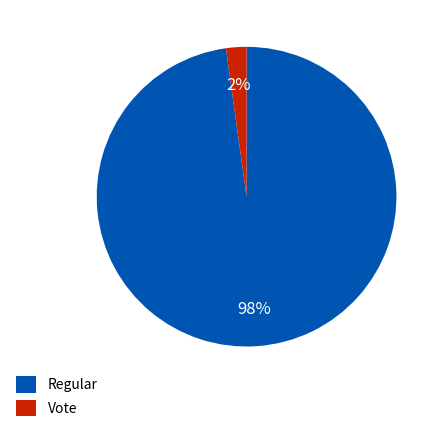

How many segments does this pie chart have?

2